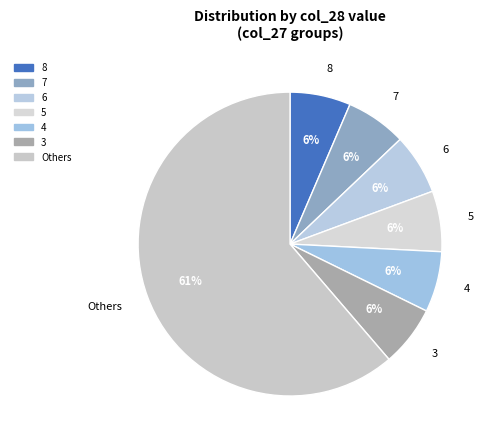

Is the sum of Others and 5 greater than half?

Yes